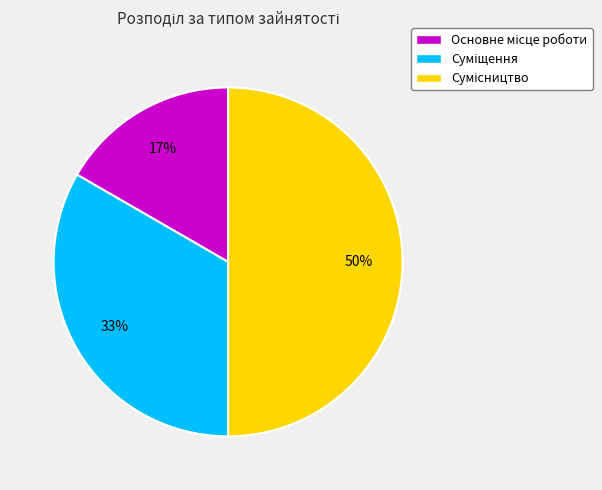

Count the number of slices in the pie.

3